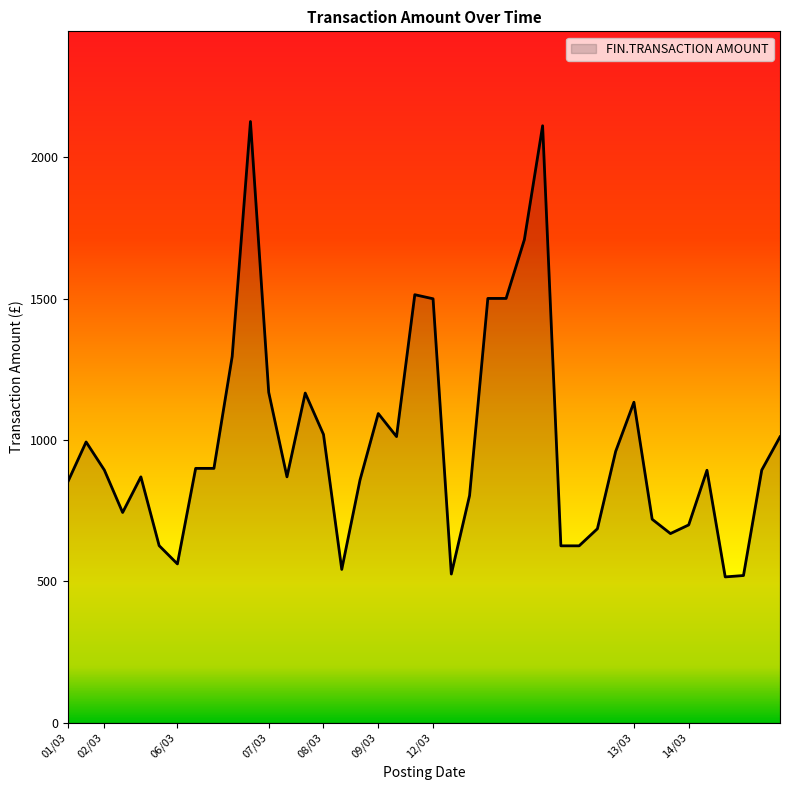

What is the greatest value displayed?

2127.0